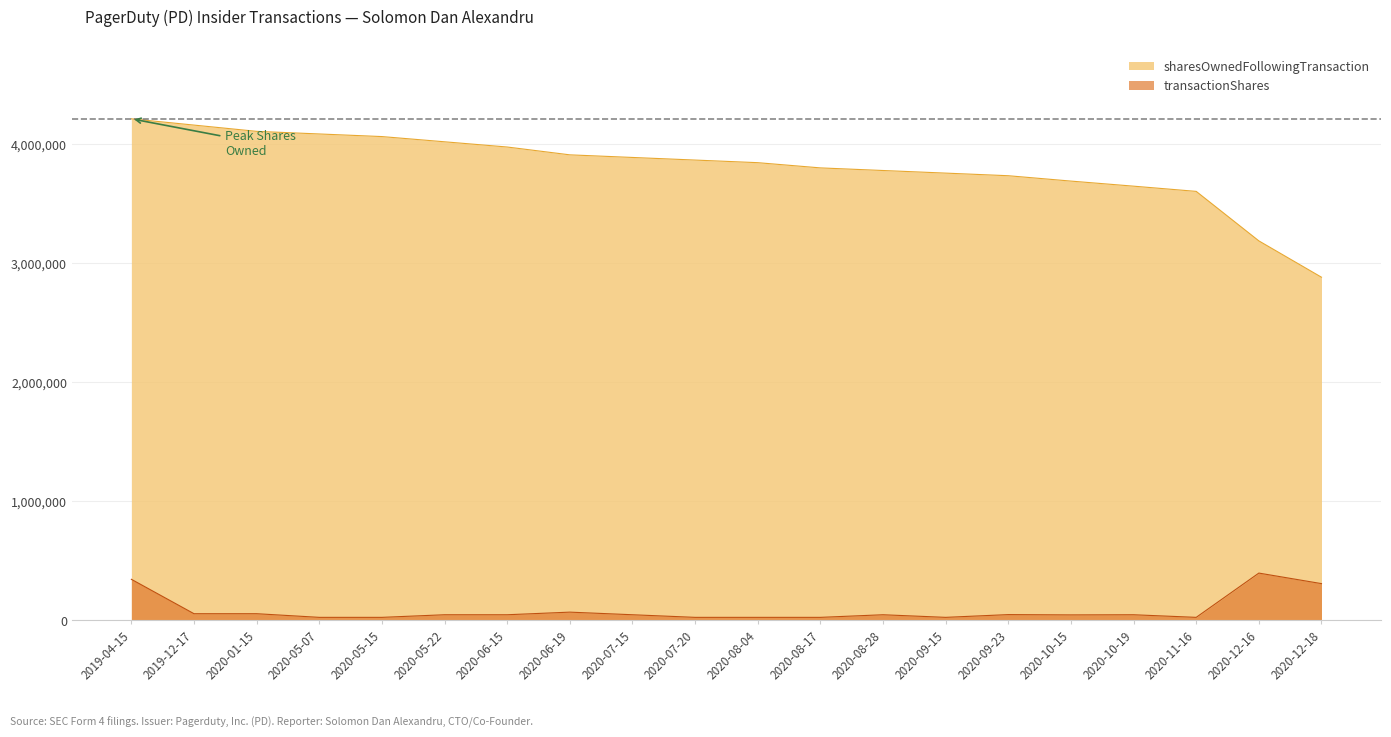

What is the difference between the sharesOwnedFollowingTransaction values at 2020-12-18 and 2020-10-19?

765853